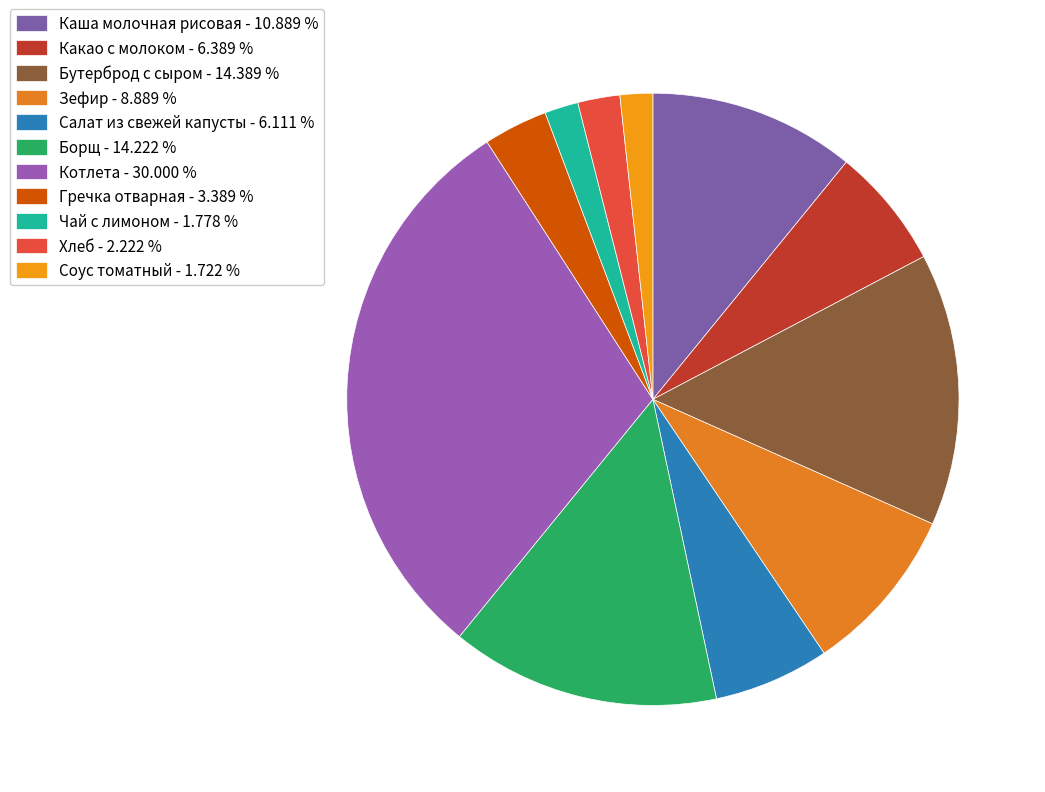

To the nearest percent, what percentage of the pie is Какао с молоком?

6%